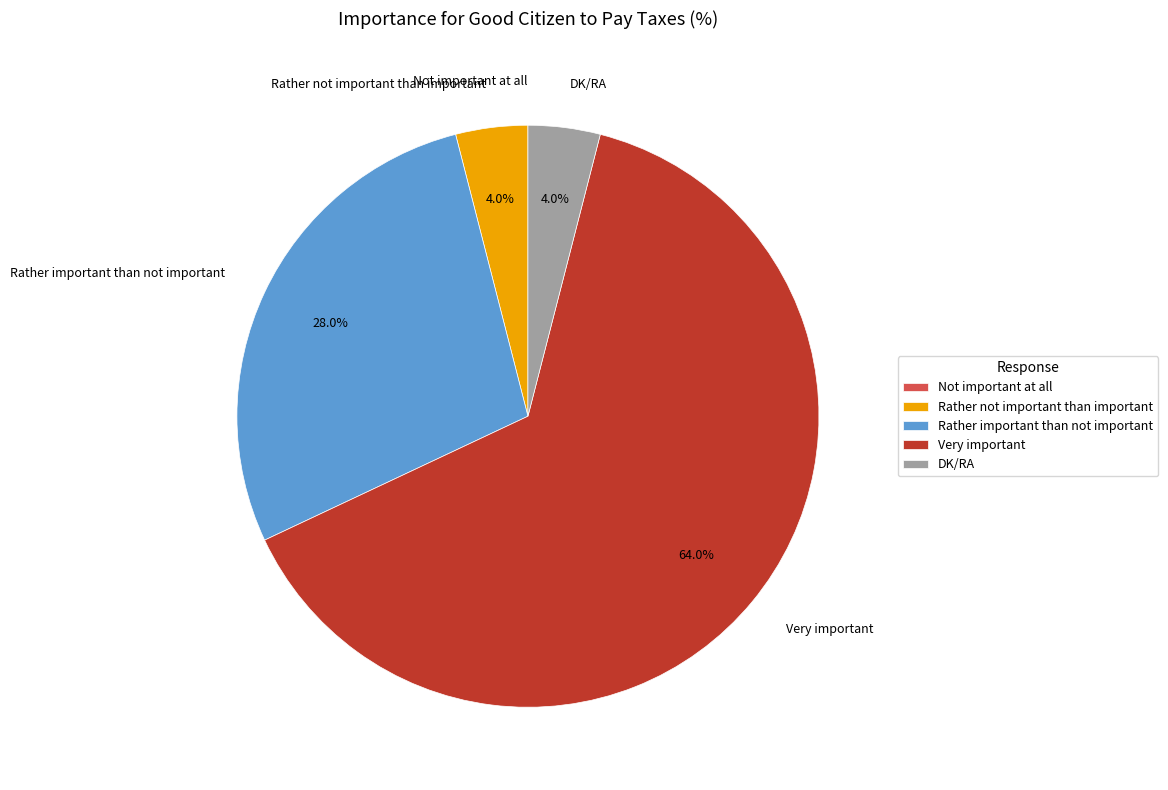

To the nearest percent, what percentage of the pie is Rather important than not important?

28%